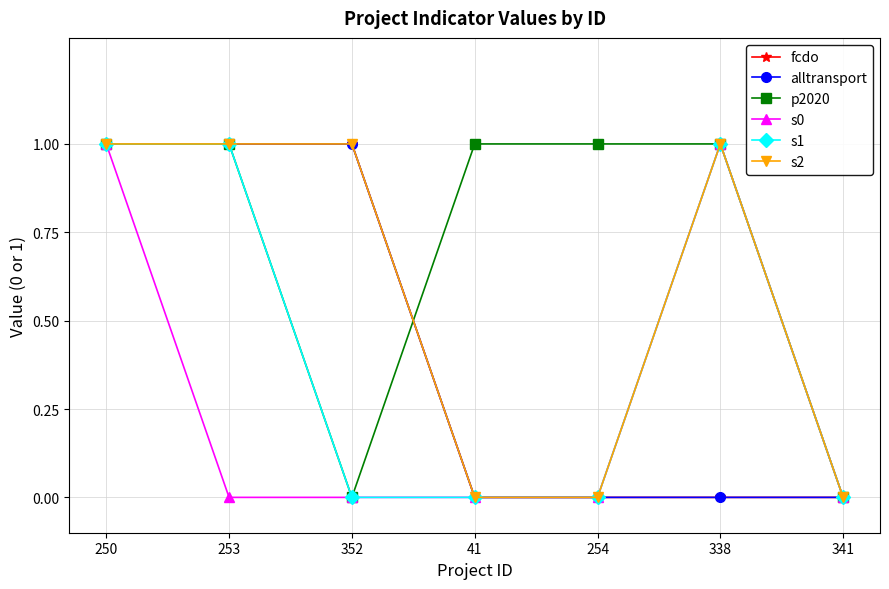

Reading left to right, transcribe all the data shown in this chart.

fcdo: 1	1	1	0	0	0	0
alltransport: 1	1	1	0	0	0	0
p2020: 1	1	0	1	1	1	0
s0: 1	0	0	0	0	1	0
s1: 1	1	0	0	0	1	0
s2: 1	1	1	0	0	1	0